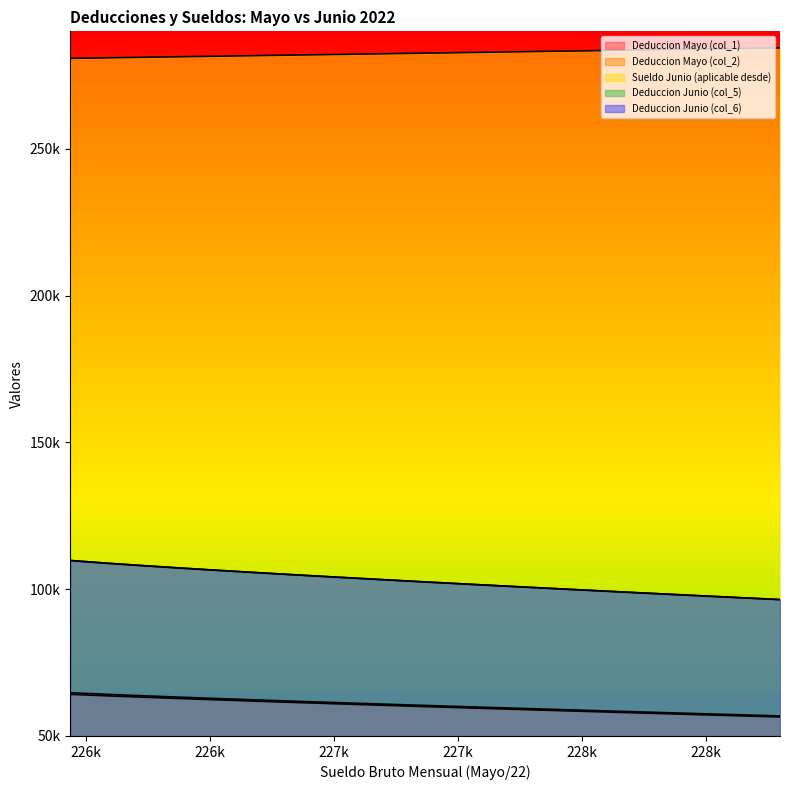

What is the label of the 3rd point from the left?

226k